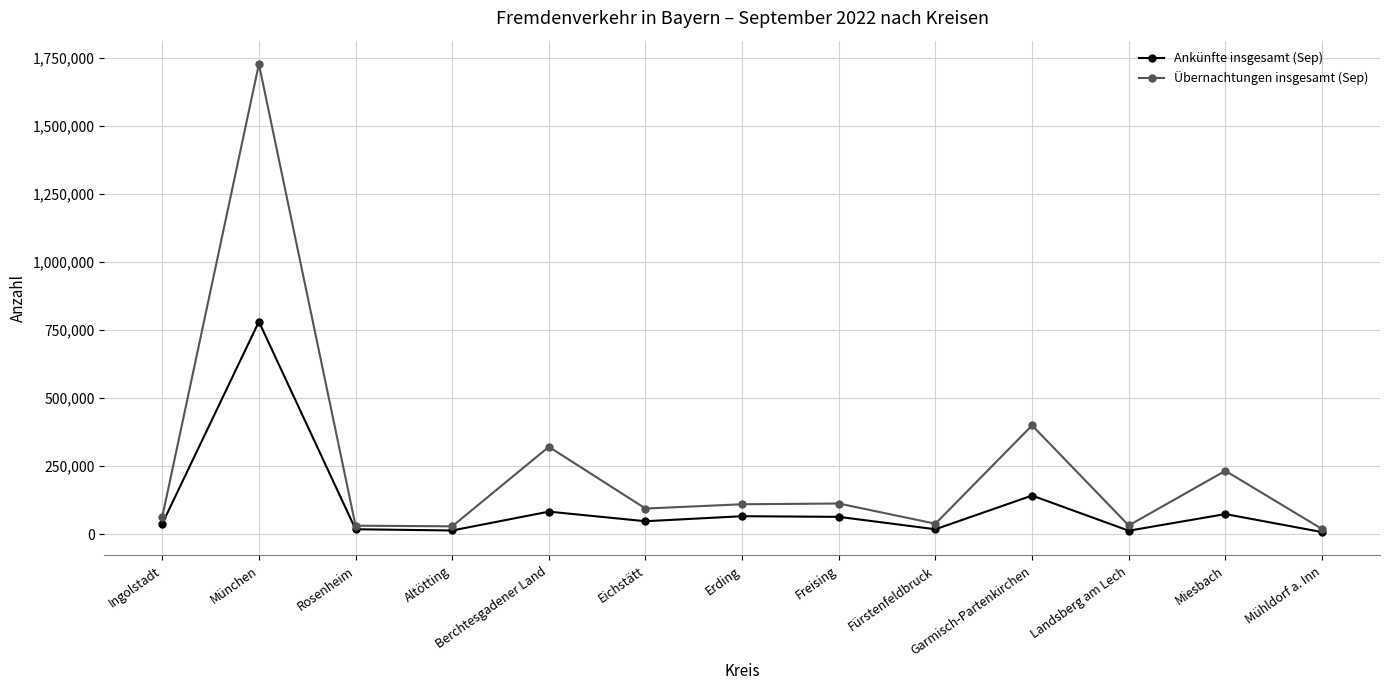

The Übernachtungen insgesamt (Sep) series shows 578849 at München. True or false?

False